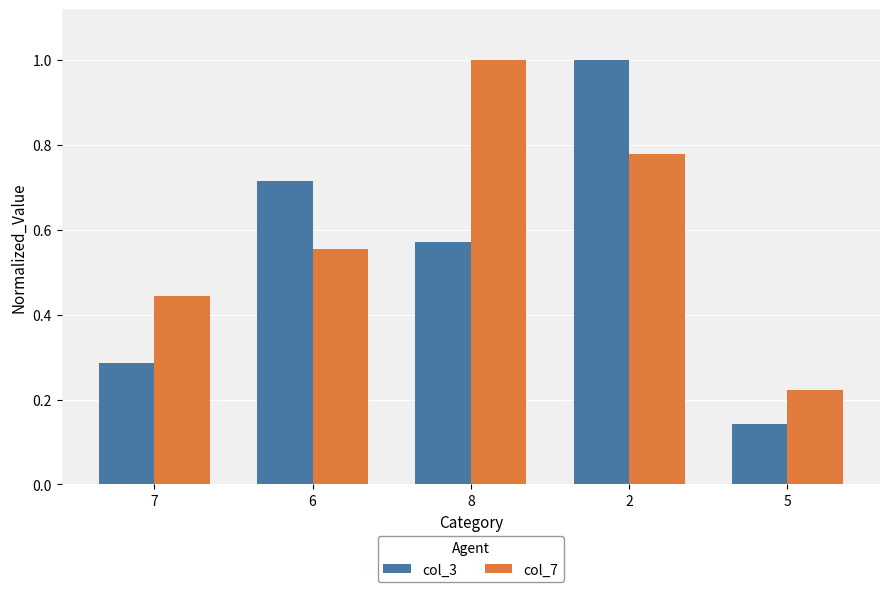

List the series in order of their overall mean, highest first.

col_7, col_3